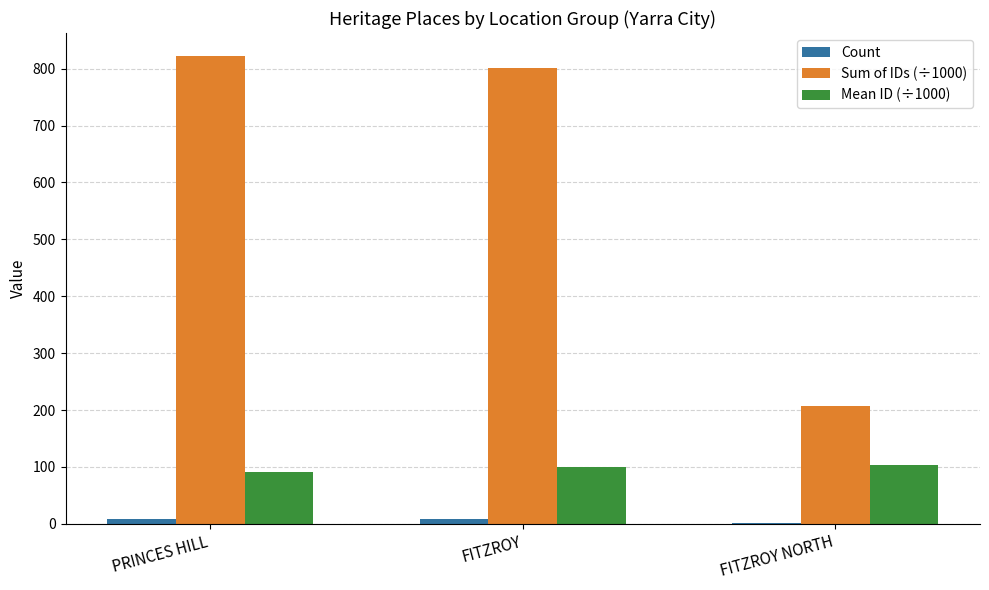

At which label is Sum of IDs (÷1000) closest to 514?

FITZROY